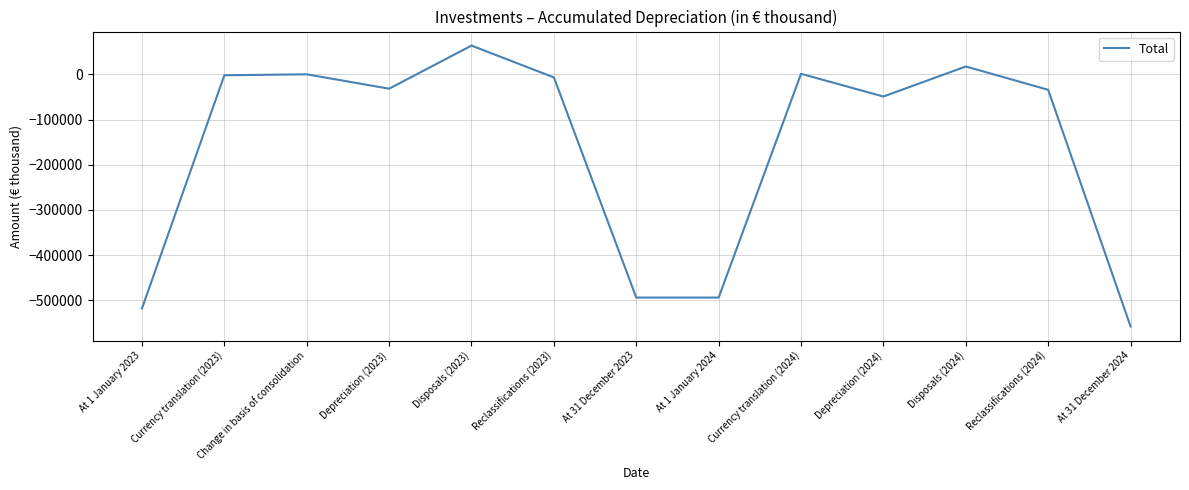

What is the difference between the maximum and minimum values?

621726